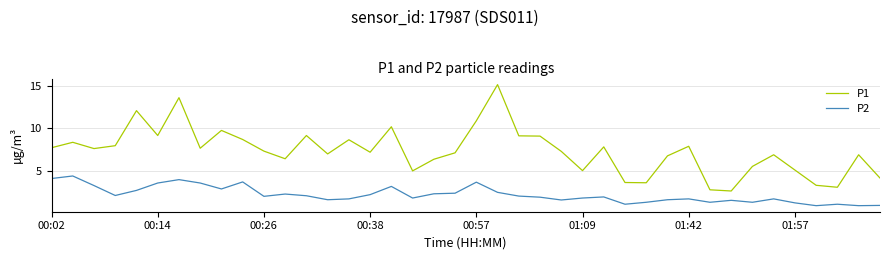

Which series has the largest range (max minus min)?

P1